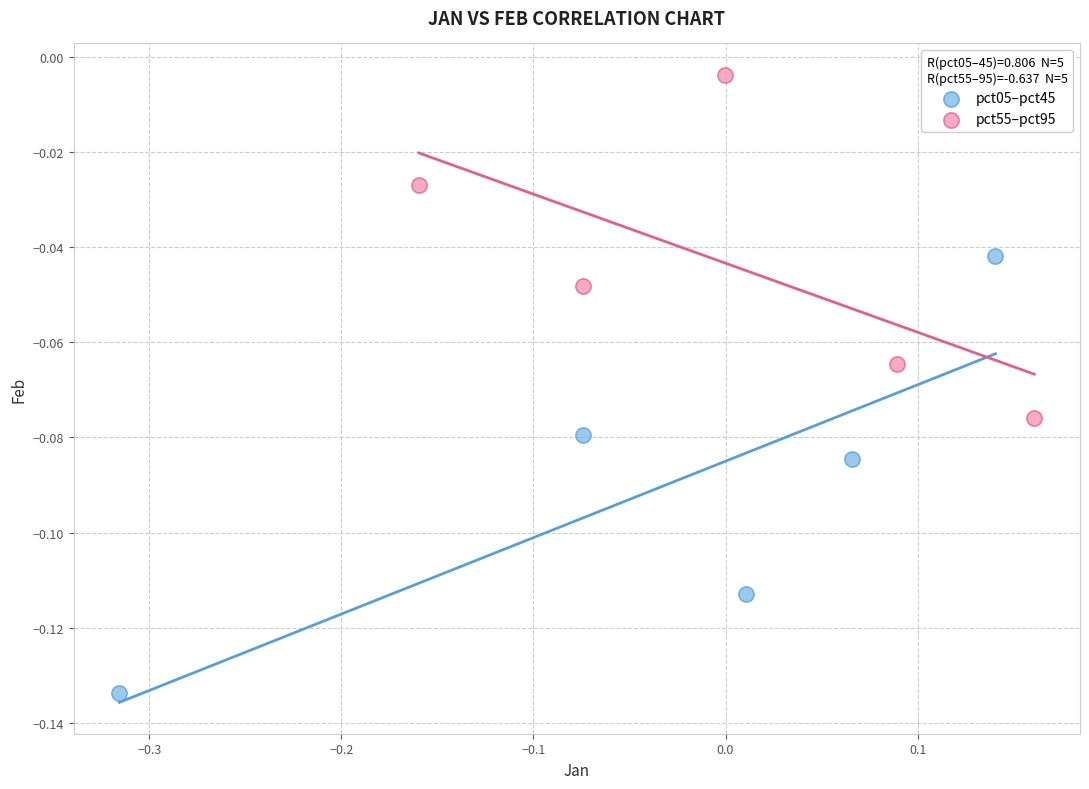

Which series reaches the maximum Y coordinate?

pct55–pct95